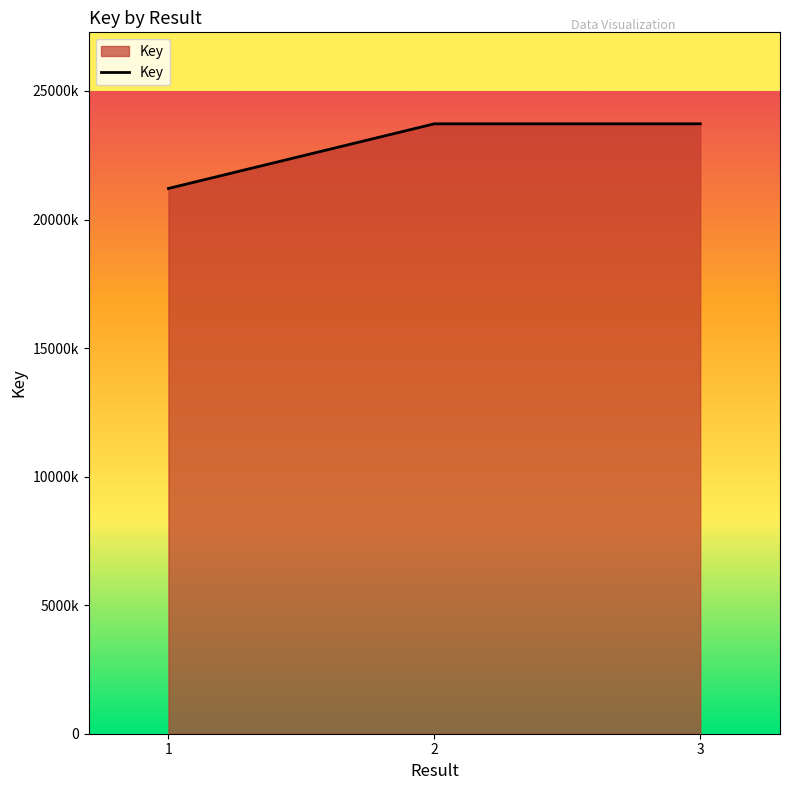

Is this an area chart (filled region under the line)?

Yes